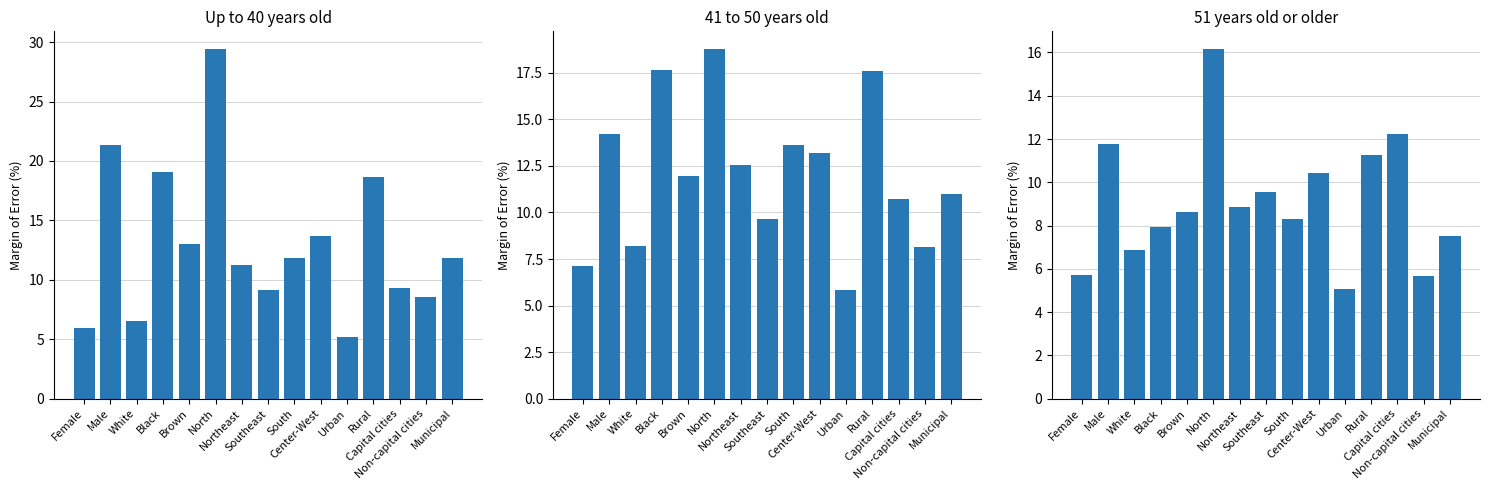

Read the Up to 40 years old value at Male.

21.4